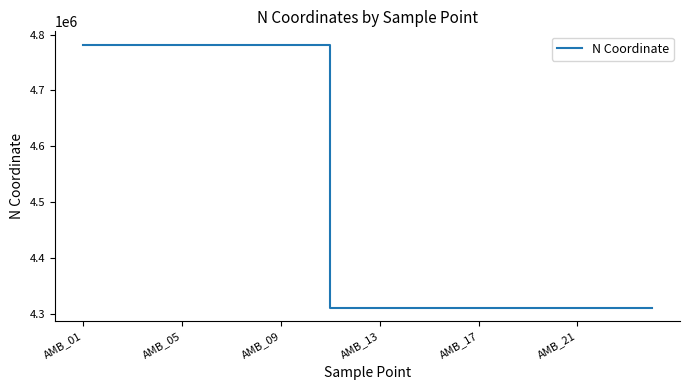

What is the smallest value displayed?

4310339